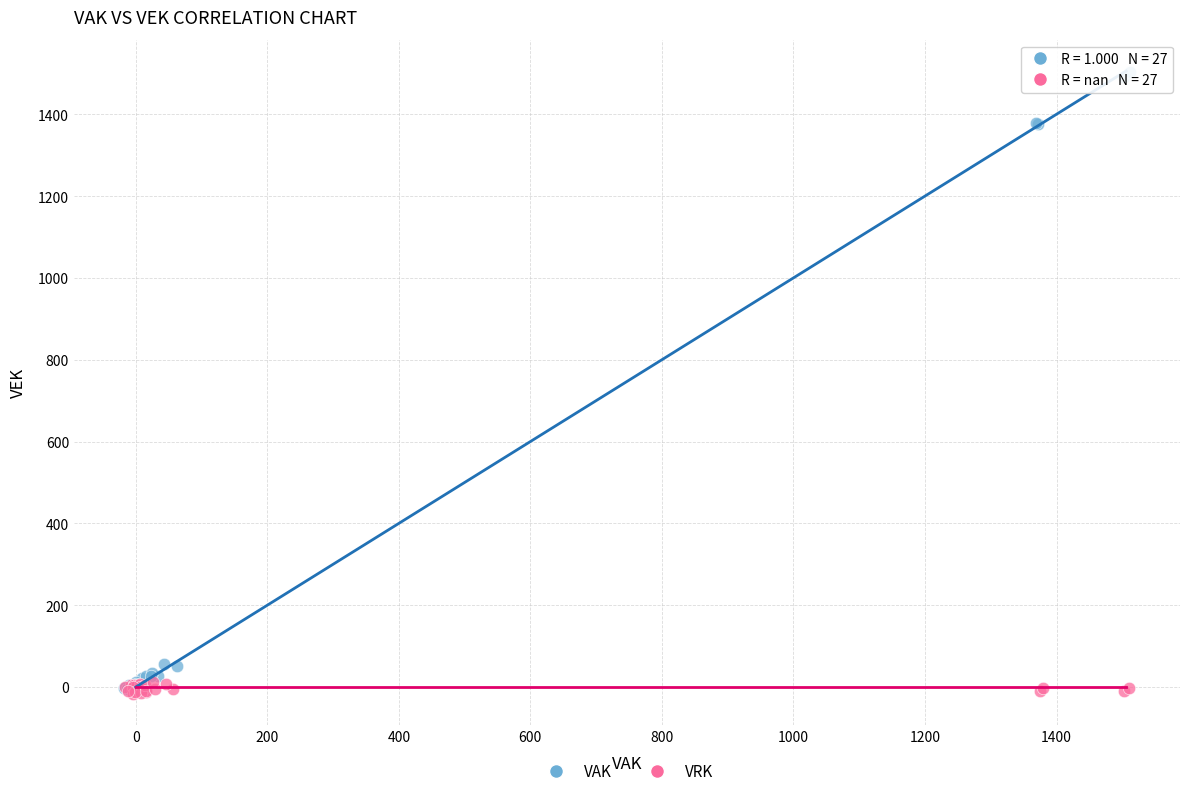

Which series has the largest Y range (max minus min)?

VAK